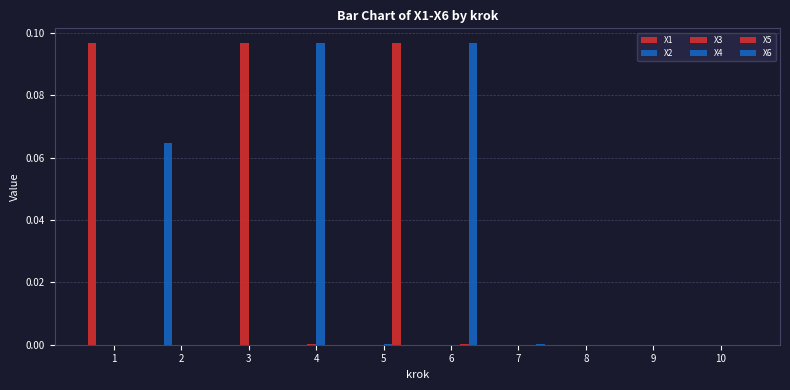

Are the bars grouped side by side (vs. stacked)?

Yes